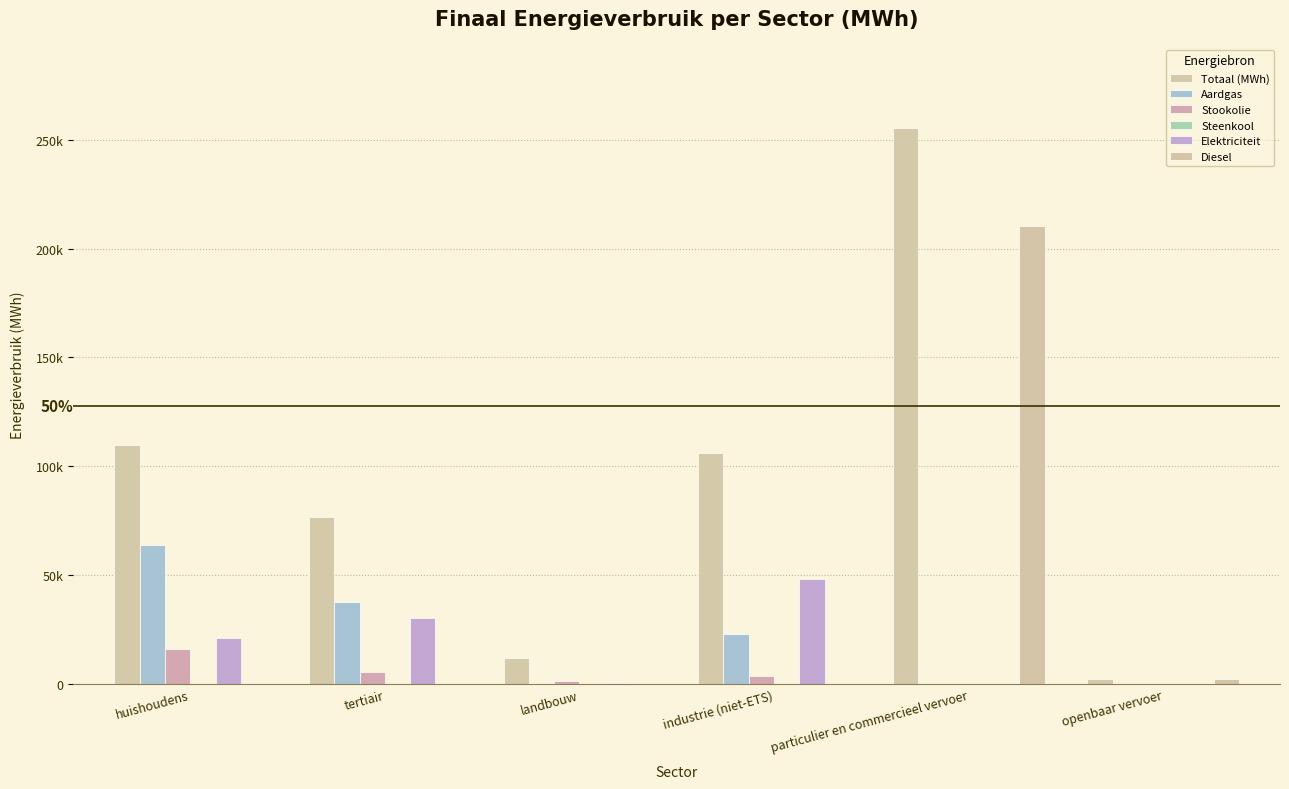

What is the label of the 6th bar from the left?

openbaar vervoer